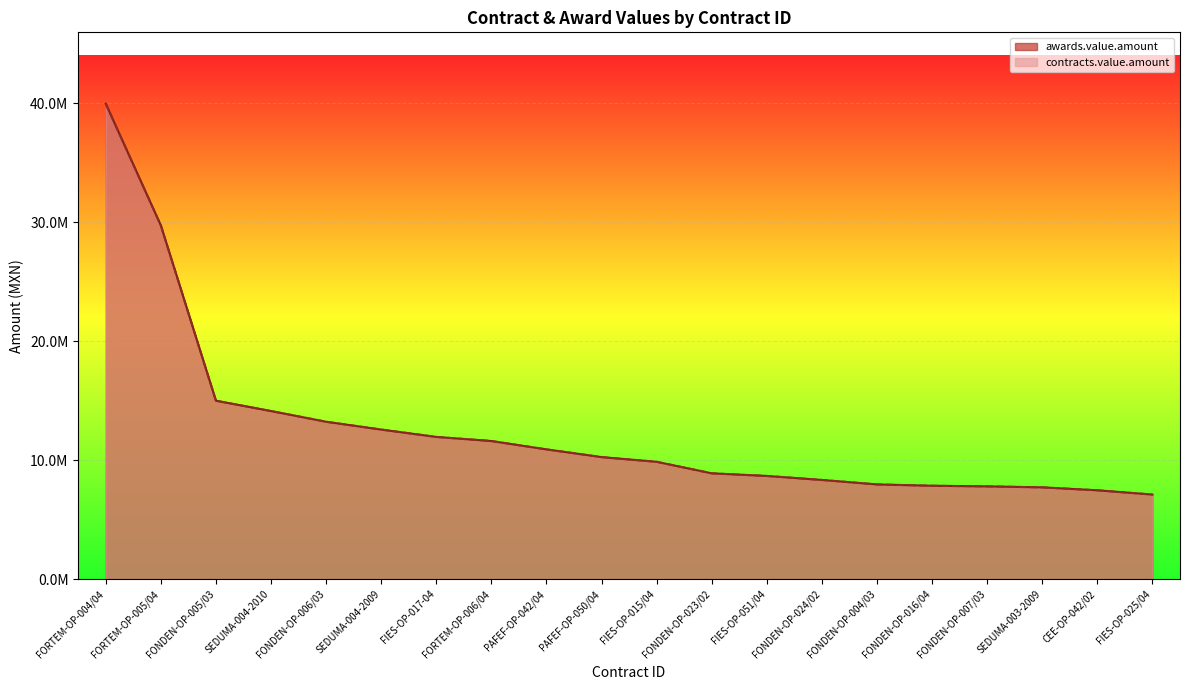

Which label corresponds to the smallest value in the chart?

FIES-OP-025/04